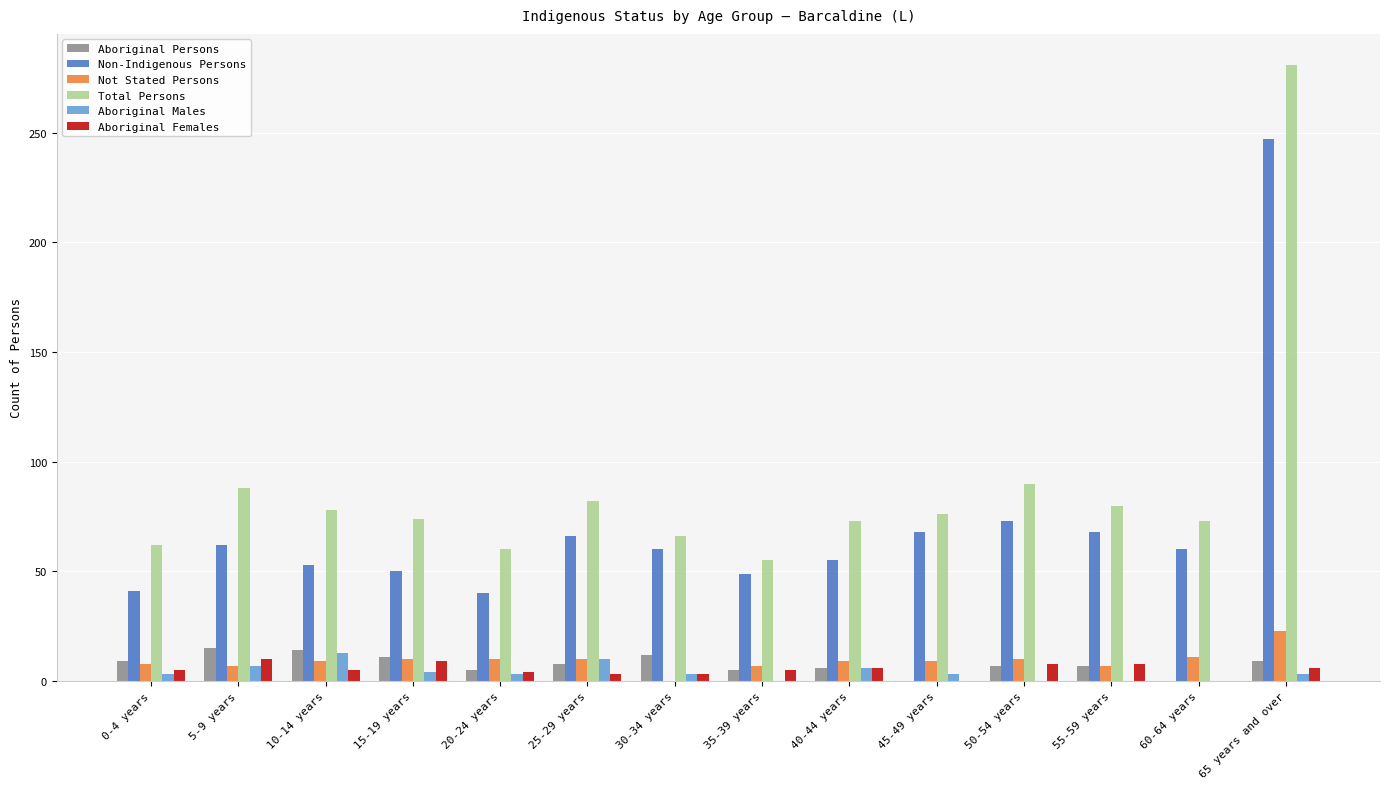

Is the value of Aboriginal Males at 65 years and over greater than the value of Aboriginal Females at 50-54 years?

No